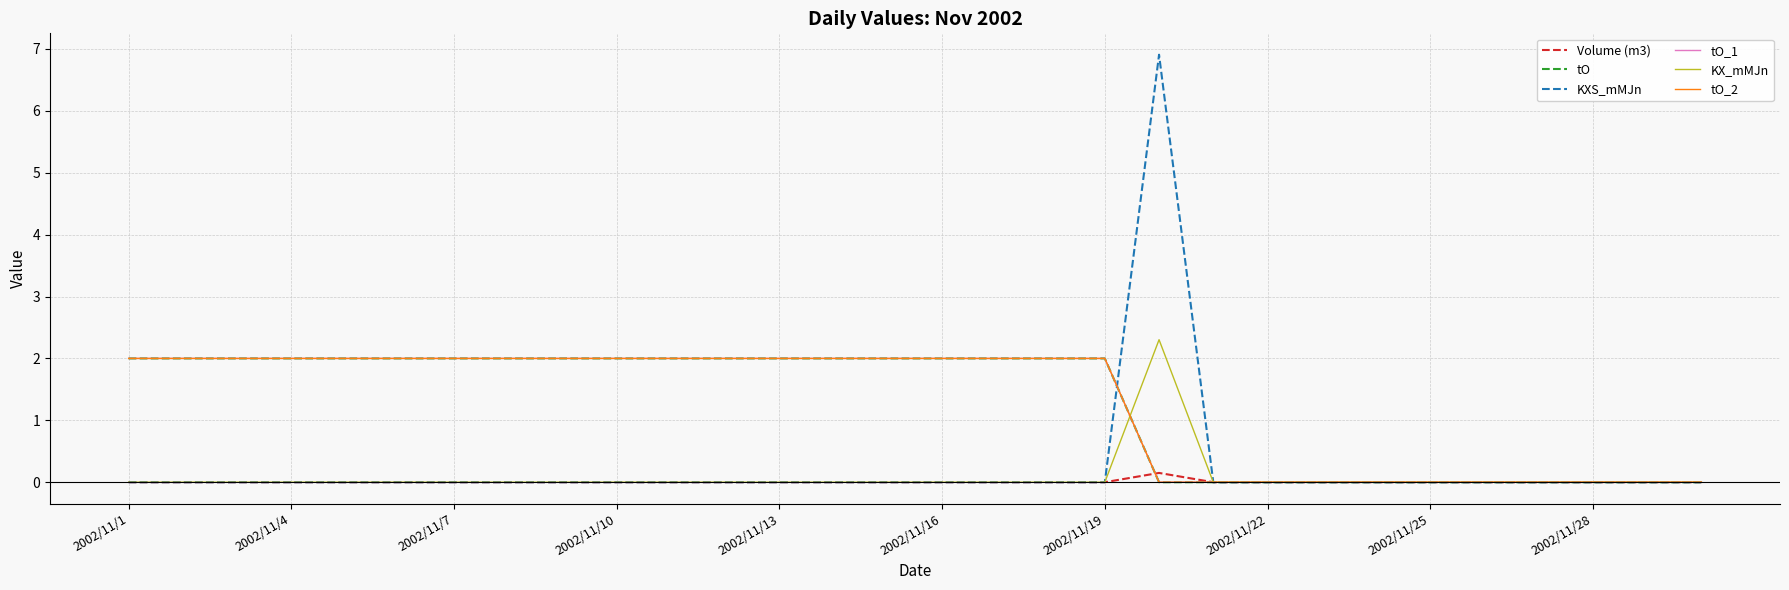

Does the chart have visible grid lines?

Yes